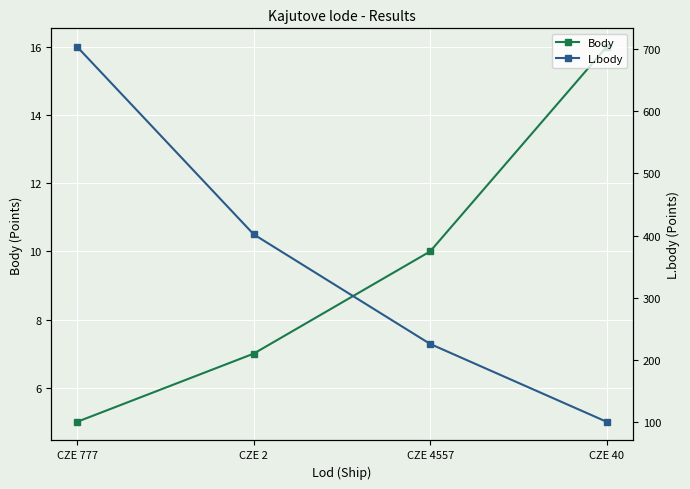

What is the label of the 1st point from the left?

CZE 777